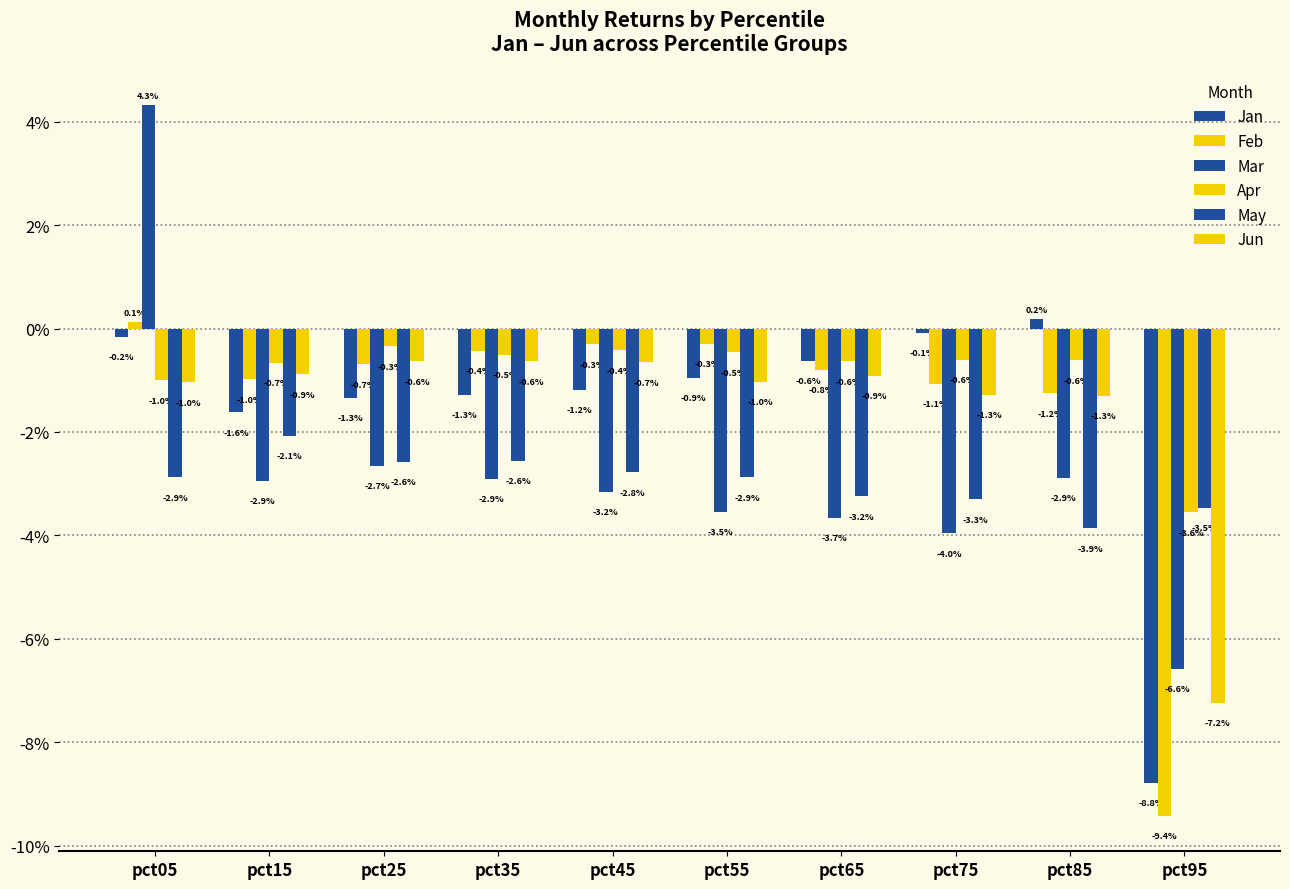

Reading left to right, transcribe all the data shown in this chart.

Jan: pct05=-0.0	pct15=-0.0	pct25=-0.0	pct35=-0.0	pct45=-0.0	pct55=-0.0	pct65=-0.0	pct75=-0.0	pct85=0.0	pct95=-0.1
Feb: pct05=0.0	pct15=-0.0	pct25=-0.0	pct35=-0.0	pct45=-0.0	pct55=-0.0	pct65=-0.0	pct75=-0.0	pct85=-0.0	pct95=-0.1
Mar: pct05=0.0	pct15=-0.0	pct25=-0.0	pct35=-0.0	pct45=-0.0	pct55=-0.0	pct65=-0.0	pct75=-0.0	pct85=-0.0	pct95=-0.1
Apr: pct05=-0.0	pct15=-0.0	pct25=-0.0	pct35=-0.0	pct45=-0.0	pct55=-0.0	pct65=-0.0	pct75=-0.0	pct85=-0.0	pct95=-0.0
May: pct05=-0.0	pct15=-0.0	pct25=-0.0	pct35=-0.0	pct45=-0.0	pct55=-0.0	pct65=-0.0	pct75=-0.0	pct85=-0.0	pct95=-0.0
Jun: pct05=-0.0	pct15=-0.0	pct25=-0.0	pct35=-0.0	pct45=-0.0	pct55=-0.0	pct65=-0.0	pct75=-0.0	pct85=-0.0	pct95=-0.1